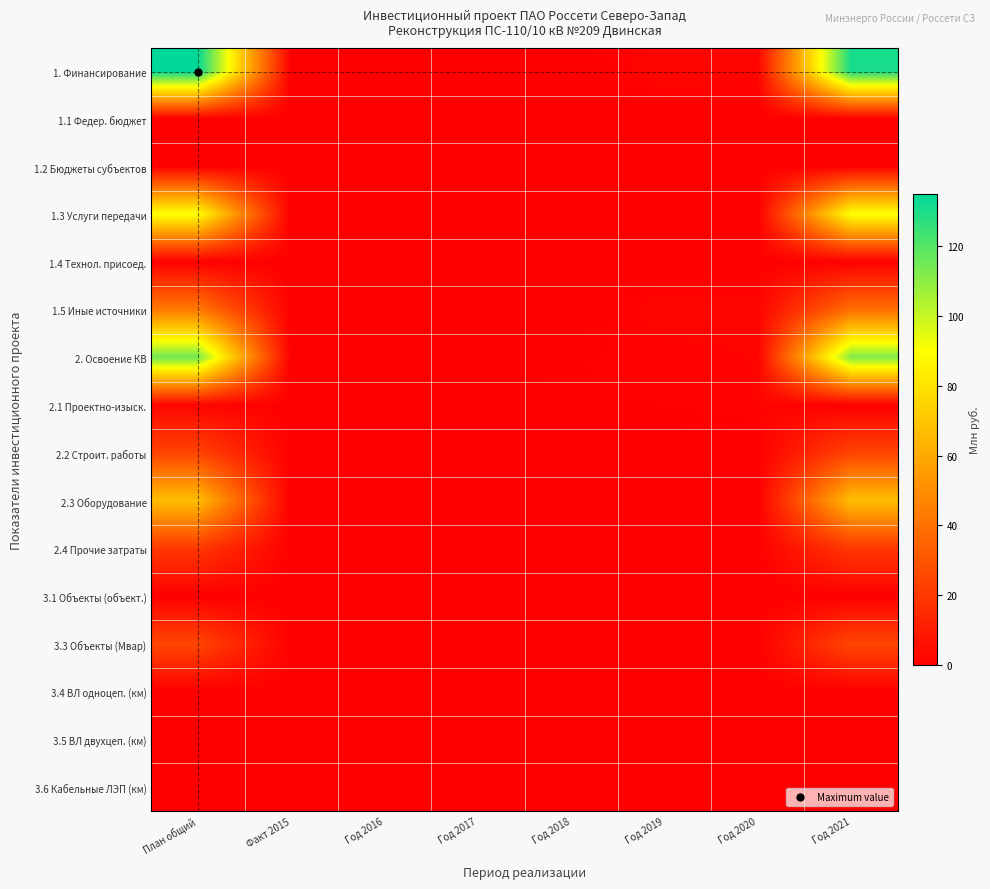

How many series are shown in this chart?

16